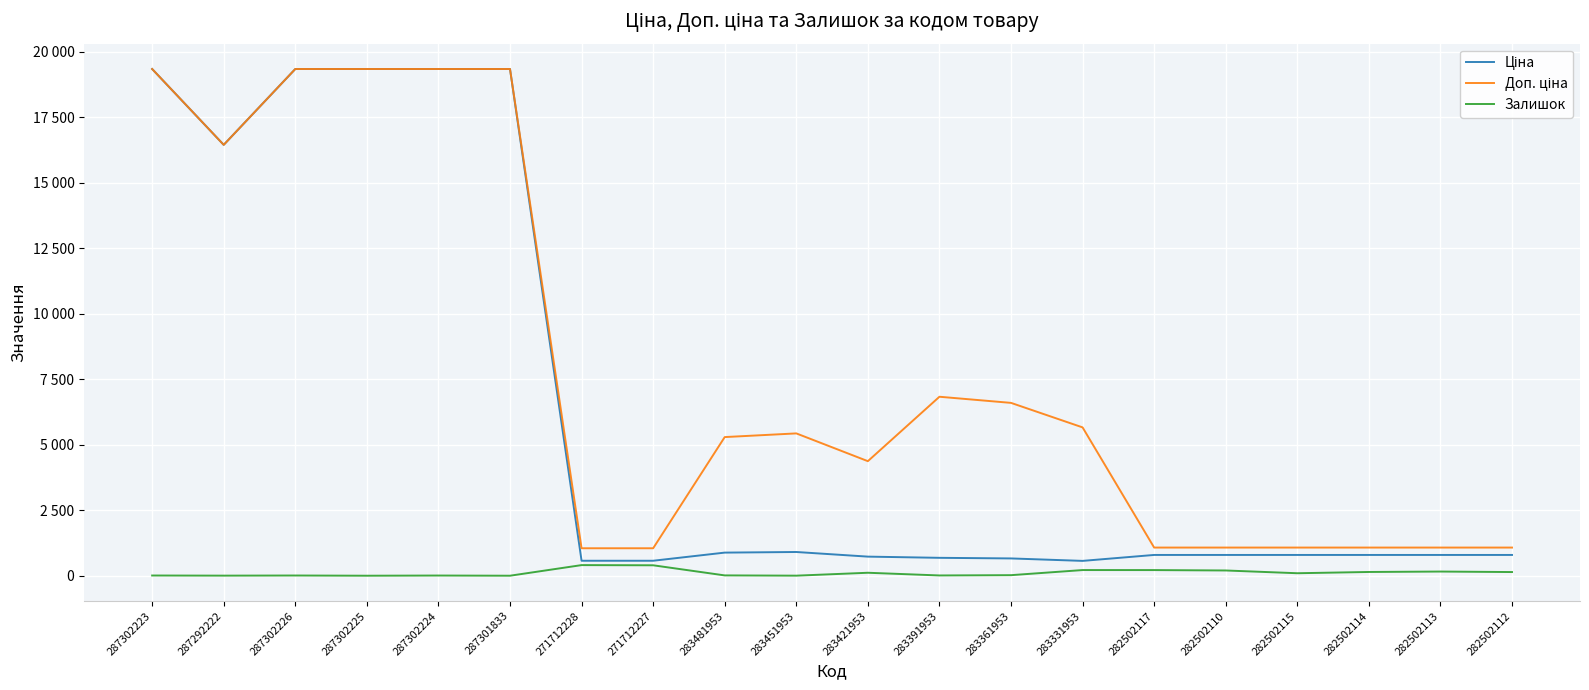

Reading right to left, list all the values displayed in this chart.

Ціна: 793.0	793.0	793.0	793.0	793.0	793.0	566.2	659.8	683.2	728.8	905.5	882.1	571.6	571.6	19343.1	19343.1	19343.1	19343.1	16448.2	19343.1
Доп. ціна: 1074.6	1074.6	1074.6	1074.6	1074.6	1074.6	5662.1	6597.9	6831.9	4372.9	5432.8	5292.4	1048.0	1048.0	19343.1	19343.1	19343.1	19343.1	16448.2	19343.1
Залишок: 140.0	159.0	143.0	95.0	200.0	215.0	216.0	21.0	10.0	113.0	2.0	12.0	398.0	405.0	0.0	7.0	0.0	8.0	3.0	8.0